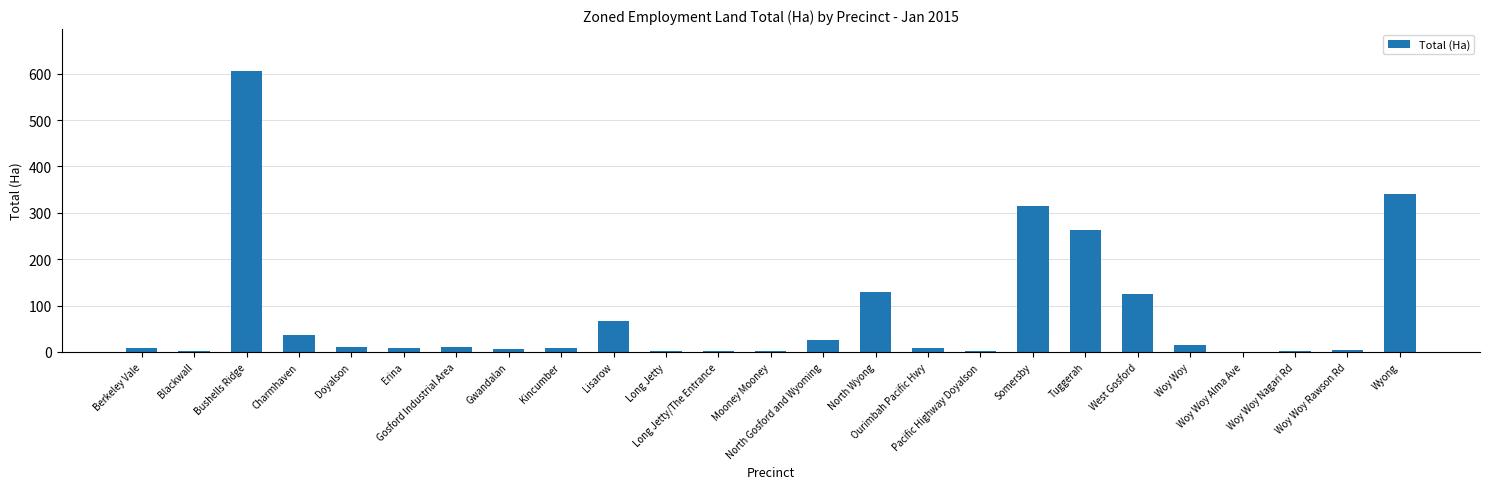

What is the change in value from Doyalson to Lisarow?

+55.1